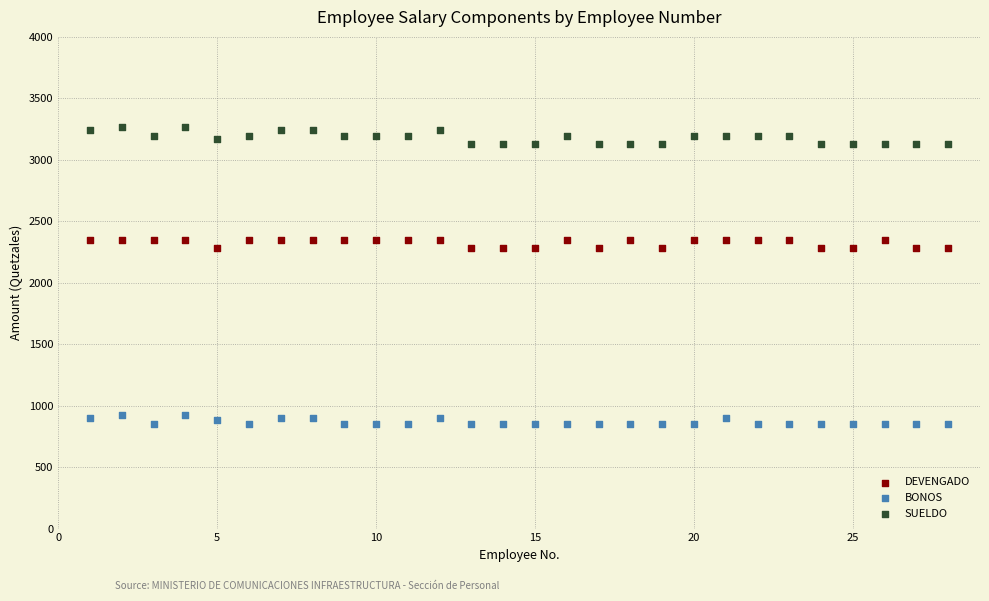

What are all the series names shown in the legend?

DEVENGADO, BONOS, SUELDO